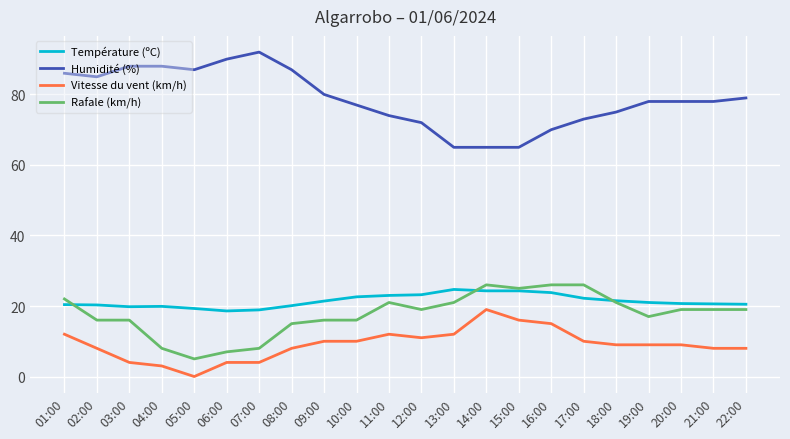

Which series has the widest spread of values?

Humidité (%)